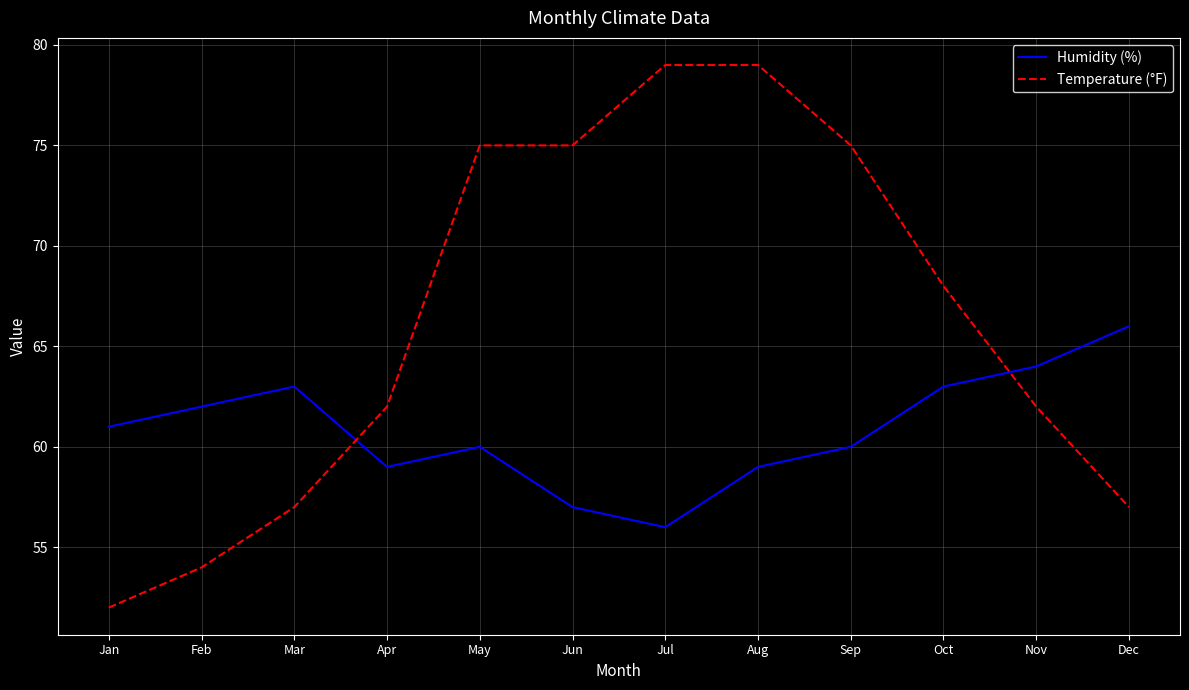

Reading left to right, list all the values displayed in this chart.

Humidity (%): Jan=61	Feb=62	Mar=63	Apr=59	May=60	Jun=57	Jul=56	Aug=59	Sep=60	Oct=63	Nov=64	Dec=66
Temperature (°F): Jan=52	Feb=54	Mar=57	Apr=62	May=75	Jun=75	Jul=79	Aug=79	Sep=75	Oct=68	Nov=62	Dec=57